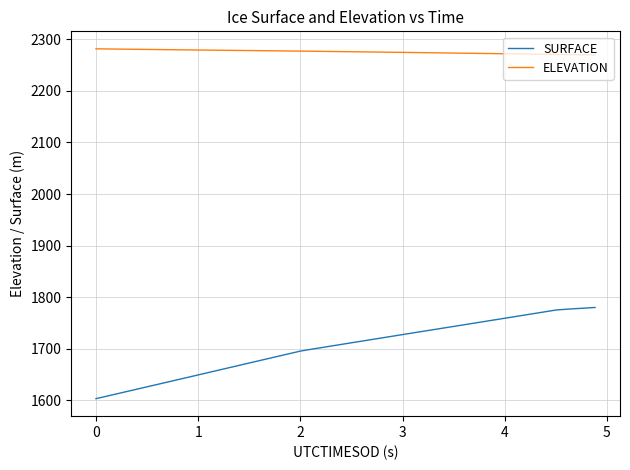

Is this an area chart (filled region under the line)?

No